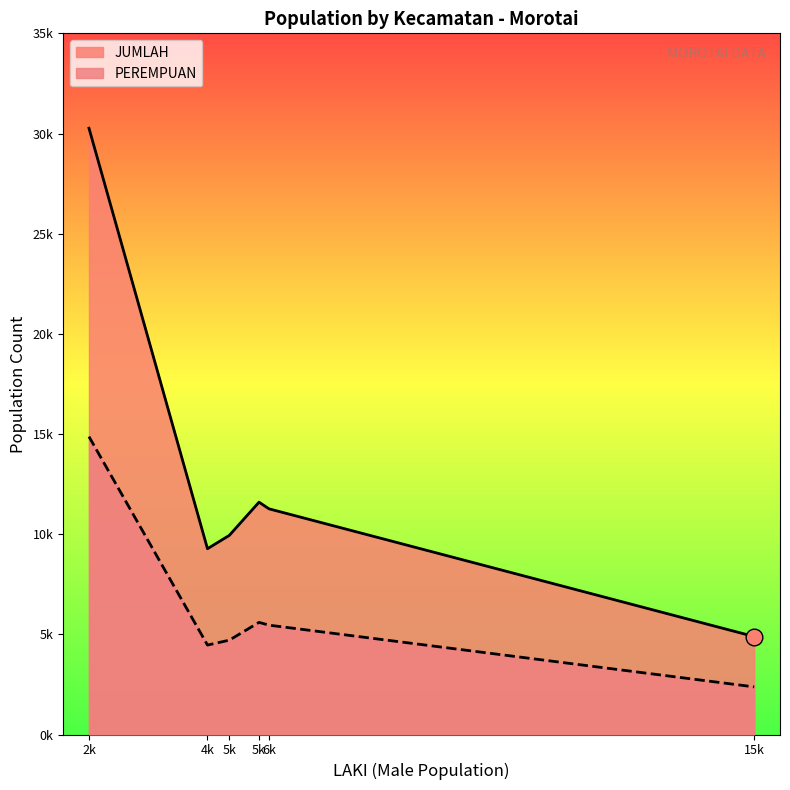

Where is the first local minimum for JUMLAH?

4k